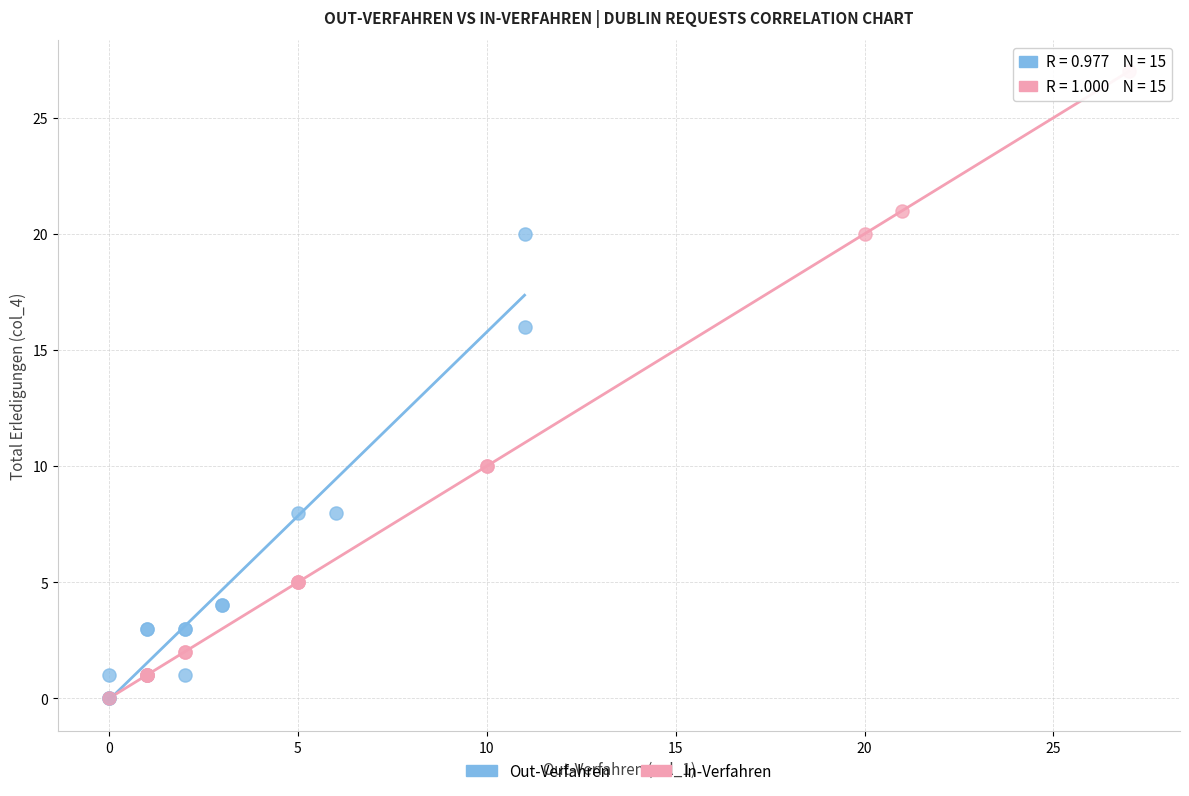

Which series has the largest Y range (max minus min)?

In-Verfahren